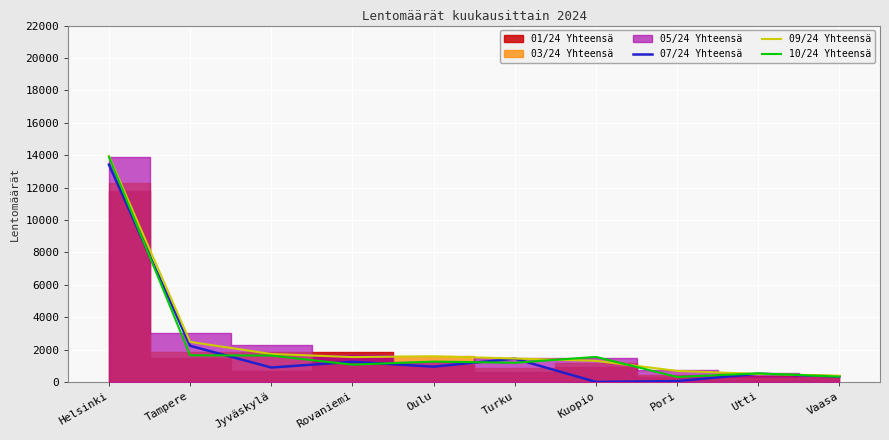

At which category does the chart reach its peak across all series?

Helsinki